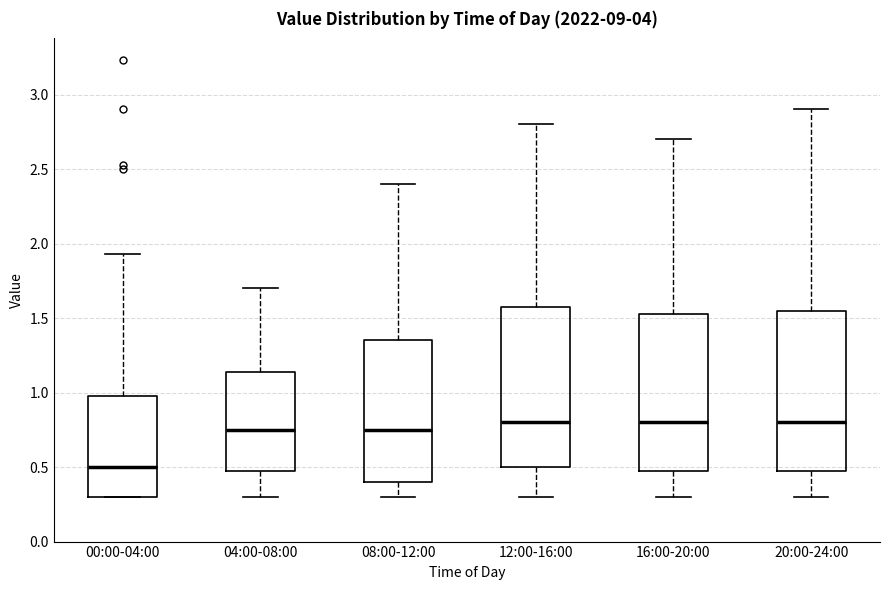

Reading left to right, transcribe this box plot: for each box, give where its median line is, the range the box spans, and where its two whiskers end, as read against the y-axis. The values are not printed on the chart, so give them approximately, as read against the axis.

00:00-04:00: median 0.50, box 0.30 to 1.00, whiskers 0.30 to 1.95
04:00-08:00: median 0.75, box 0.50 to 1.15, whiskers 0.30 to 1.70
08:00-12:00: median 0.75, box 0.40 to 1.35, whiskers 0.30 to 2.40
12:00-16:00: median 0.80, box 0.50 to 1.60, whiskers 0.30 to 2.80
16:00-20:00: median 0.80, box 0.50 to 1.55, whiskers 0.30 to 2.70
20:00-24:00: median 0.80, box 0.50 to 1.55, whiskers 0.30 to 2.90